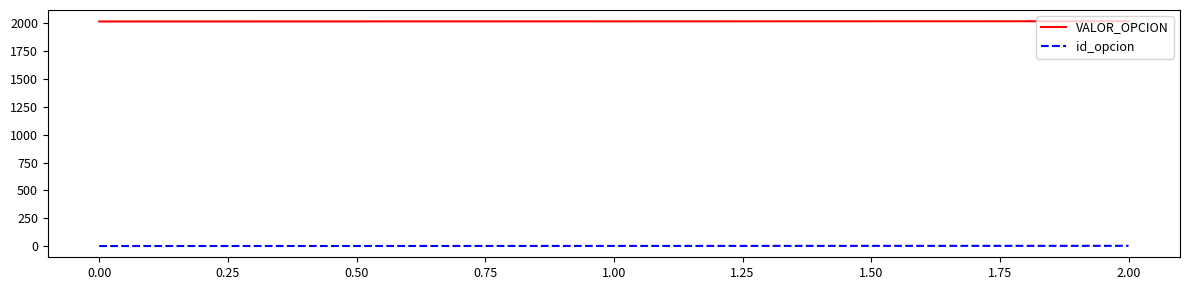

Is the value of VALOR_OPCION at 0.00 greater than the value of id_opcion at 2.00?

Yes